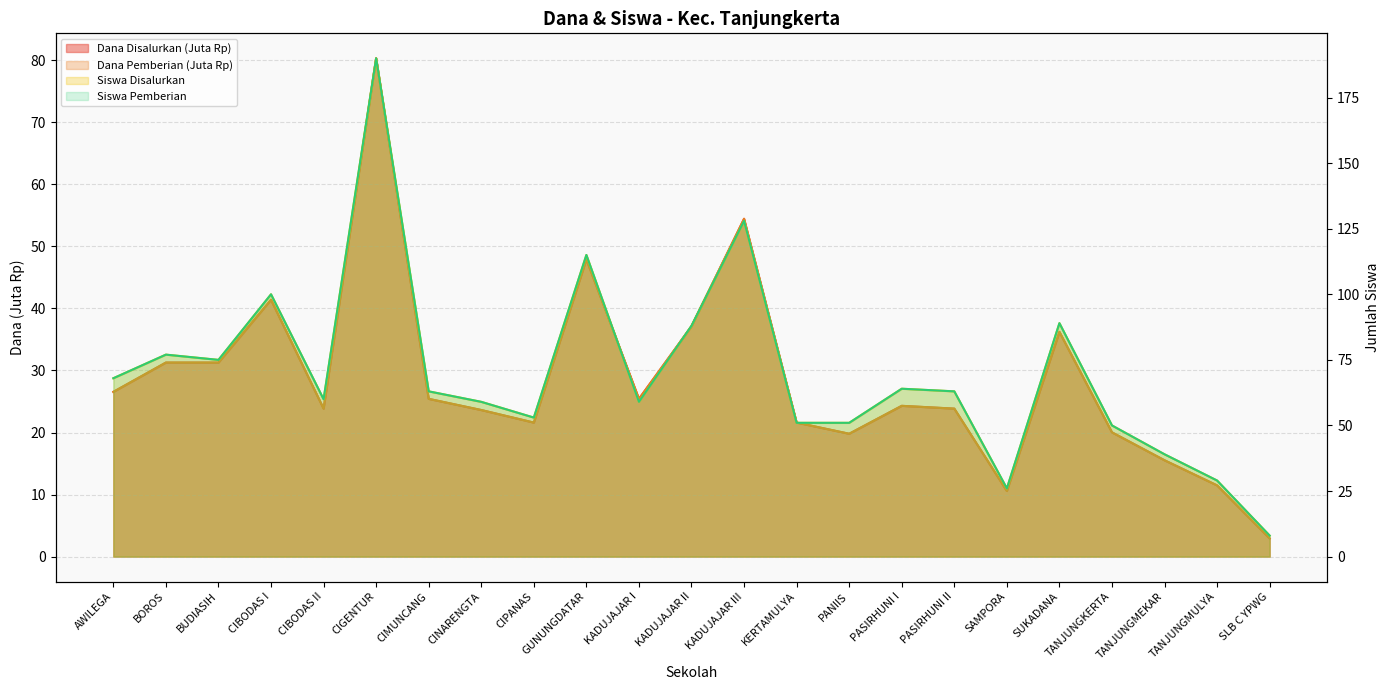

Where does the Dana Pemberian series first go above 24?

AWILEGA